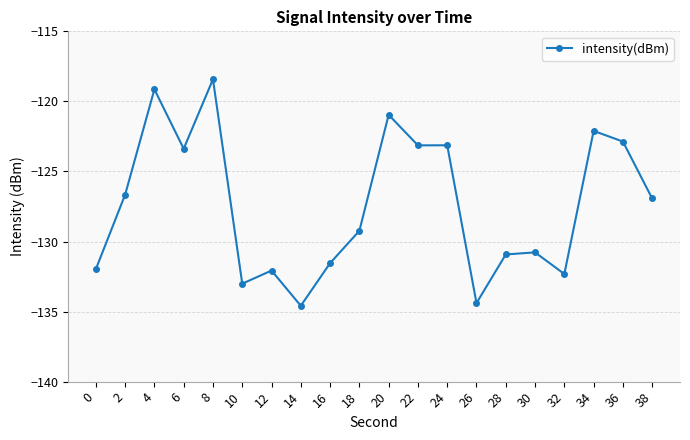

True or false: the data has more than 0 interior local peaks.

True